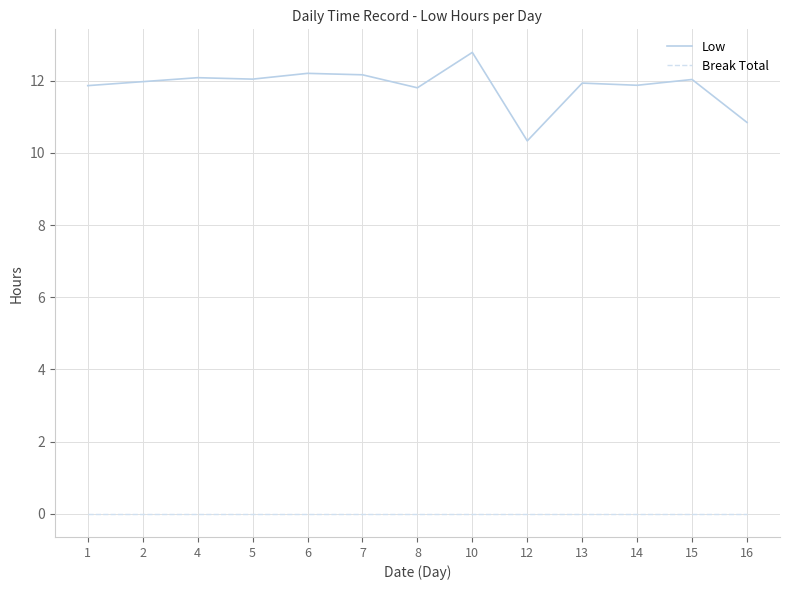

Which series changed the most between 1 and 12?

Low